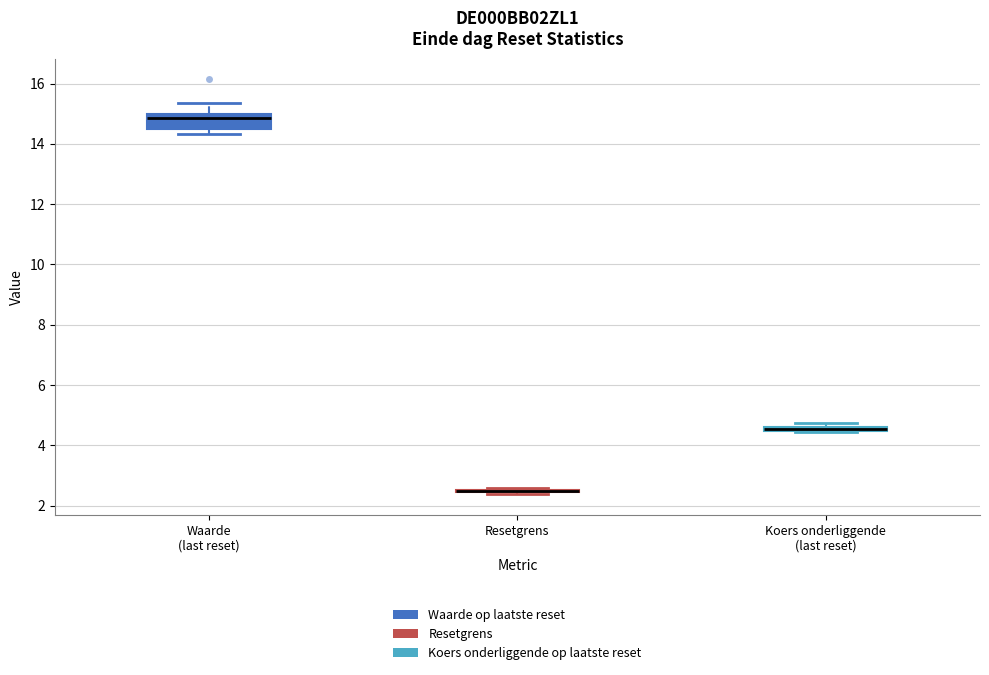

Which box is the tallest, from its lower edge to its upper edge?

Waarde (last reset)